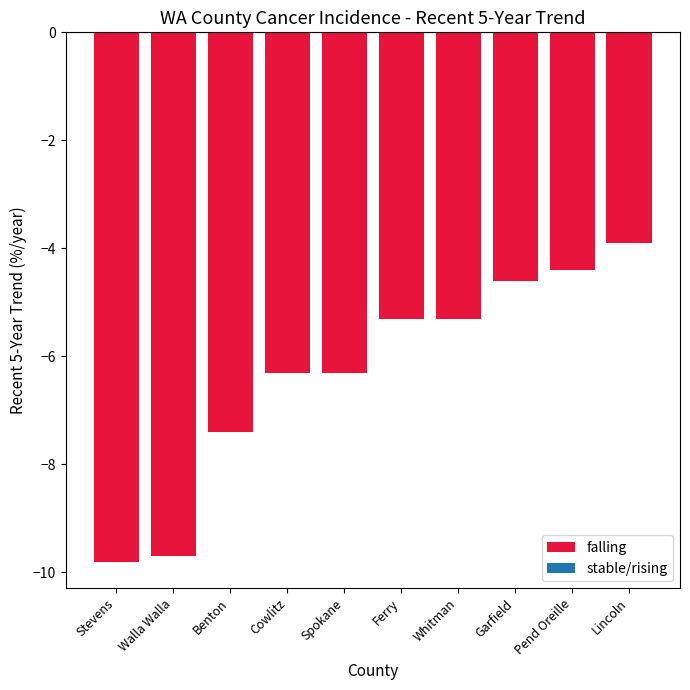

What is the maximum value shown in the chart?

-3.9